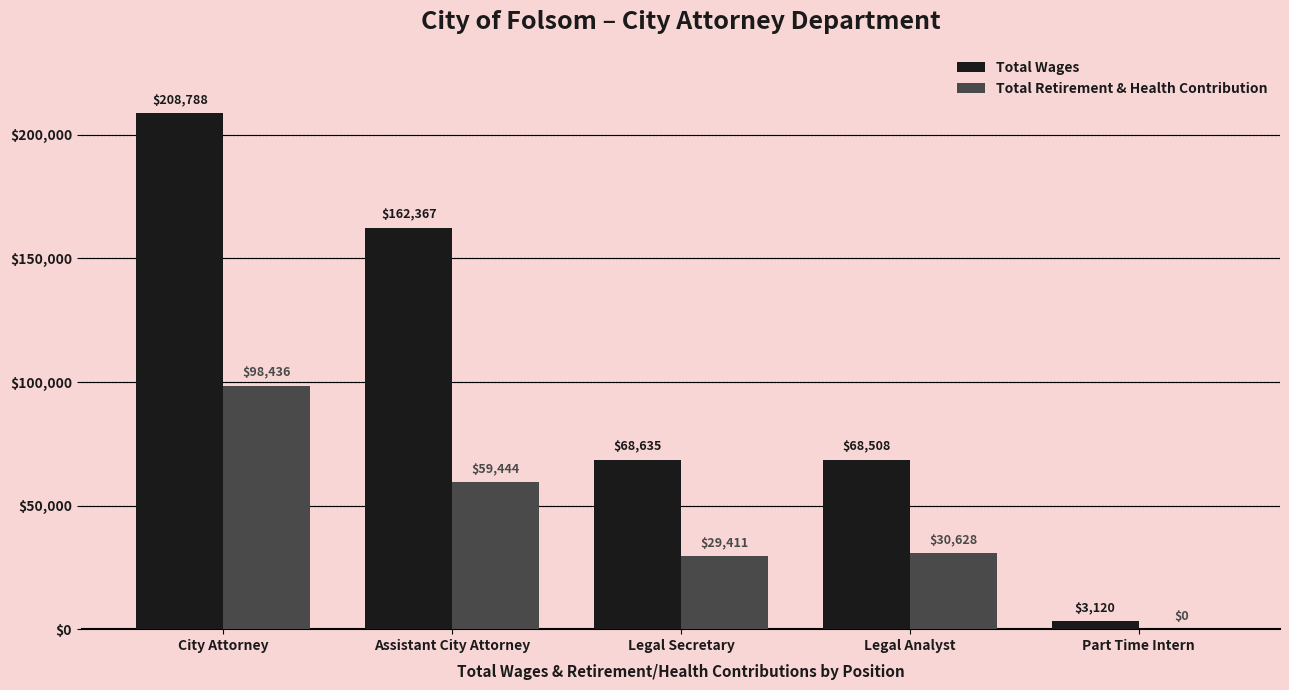

What is the difference between the Total Retirement & Health Contribution values at Legal Analyst and Legal Secretary?

1217